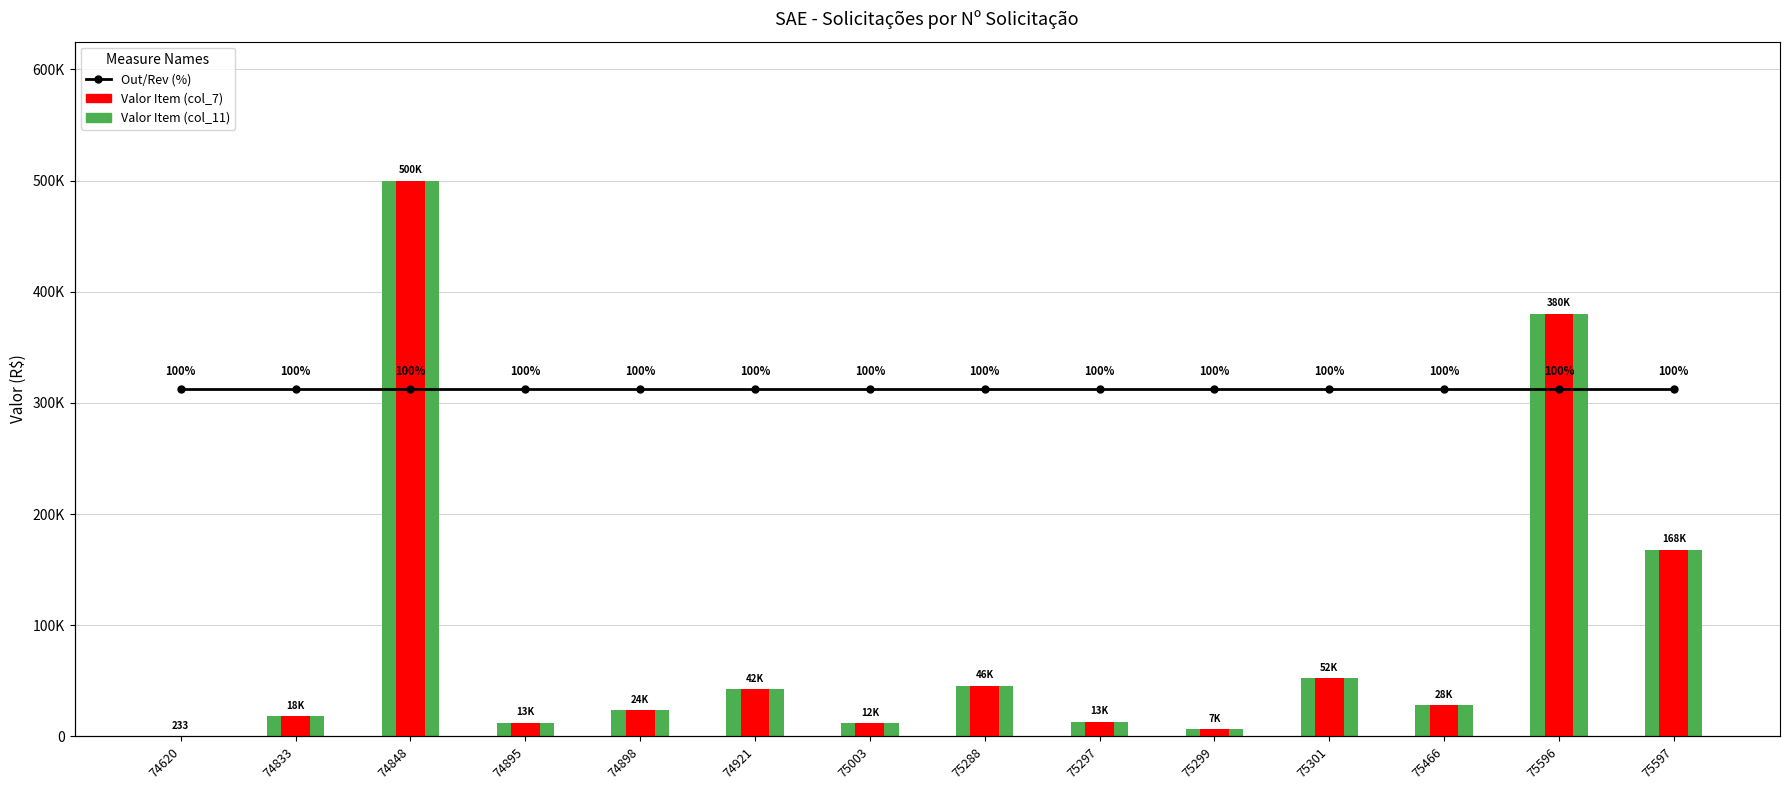

Count the number of categories in the chart.

14